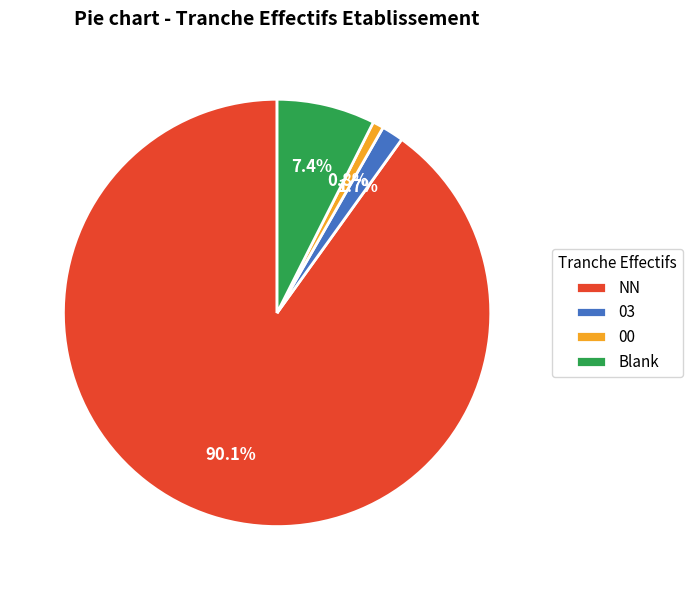

Count the number of slices in the pie.

4